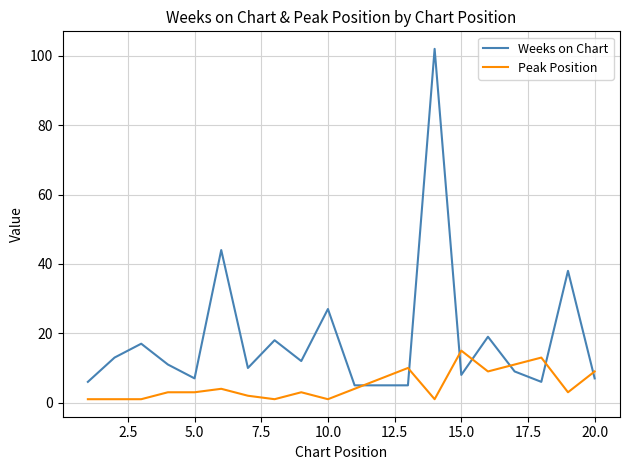

What is the maximum value for Weeks on Chart?

102